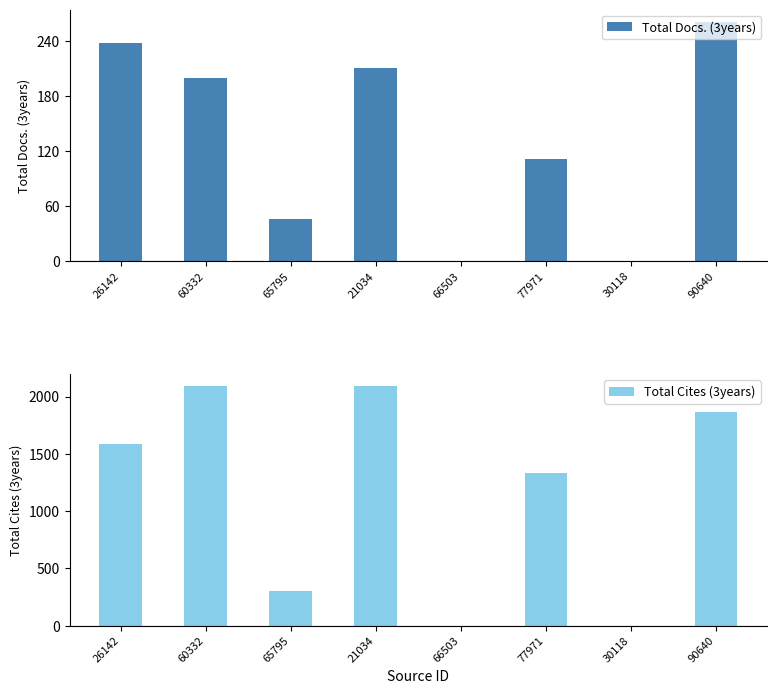

What are all the series names shown in the legend?

Total Docs. (3years), Total Cites (3years)